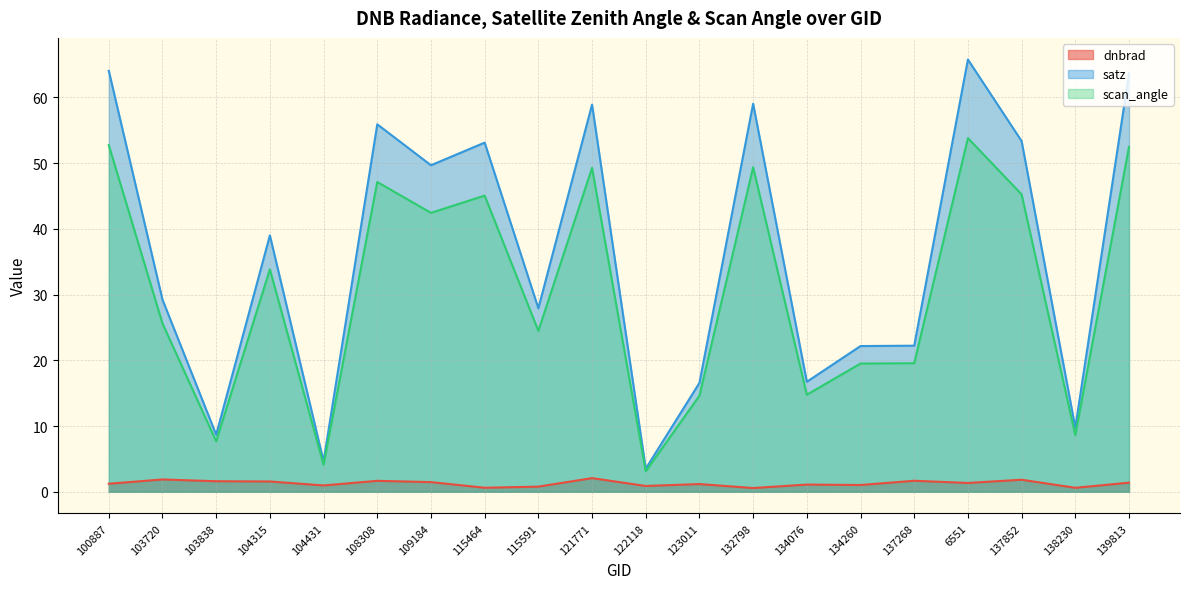

What is the maximum value for scan_angle?

53.8